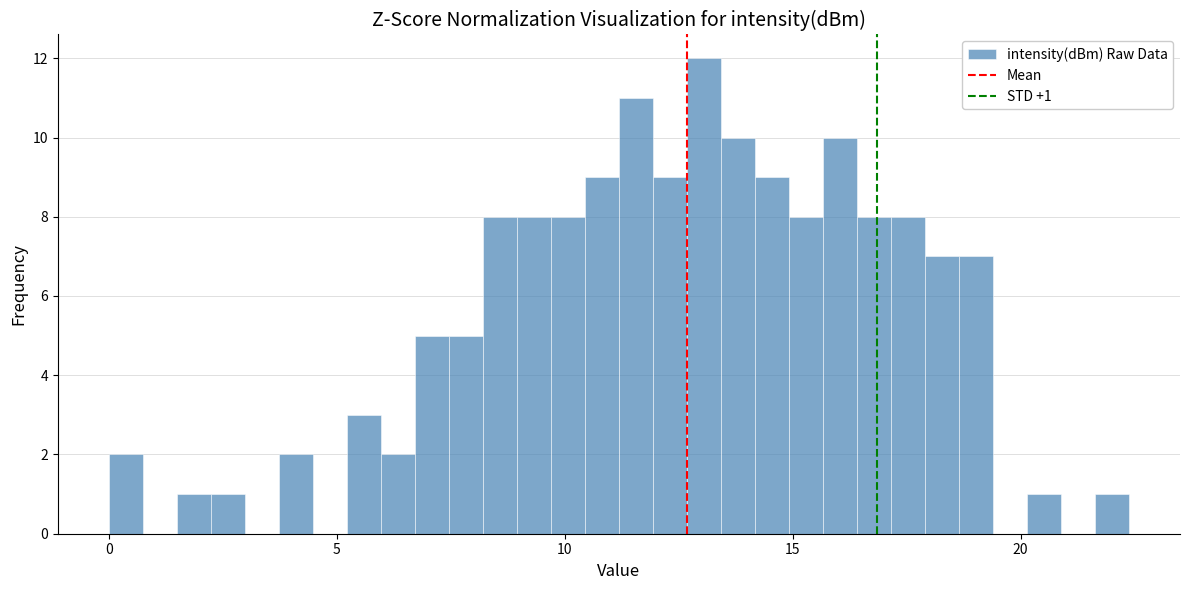

Around what value on the x-axis is the tallest bar? Give the approximate position of its centre, as read against the axis.

13.0